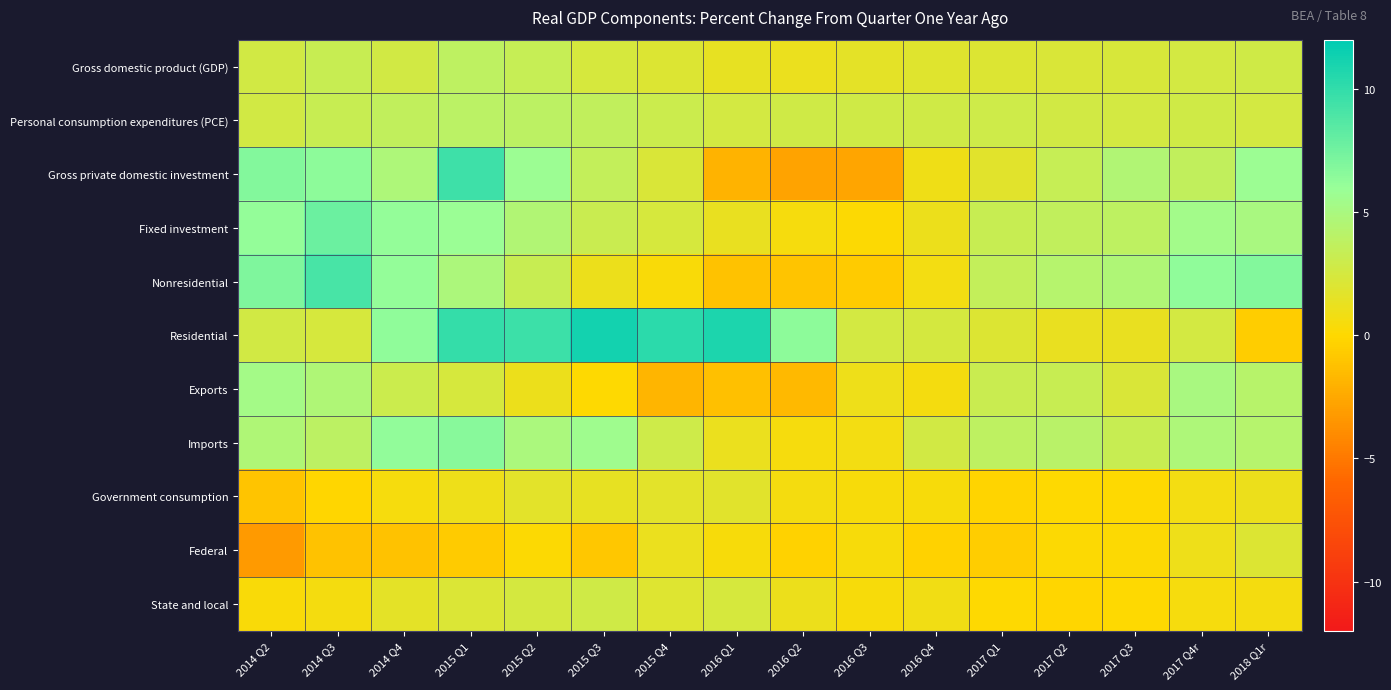

At how many categories does at least one series exceed 0?

16